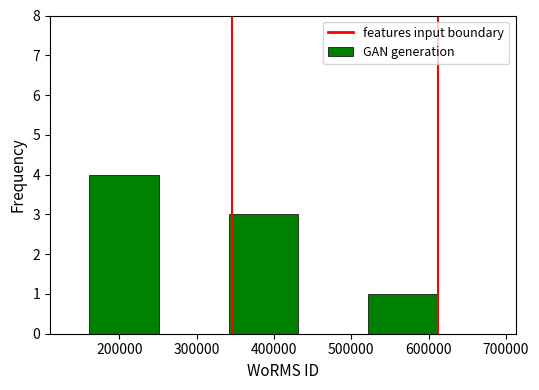

Reading left to right, transcribe all the data shown in this chart.

200000=4	300000=0	400000=3	500000=0	600000=1